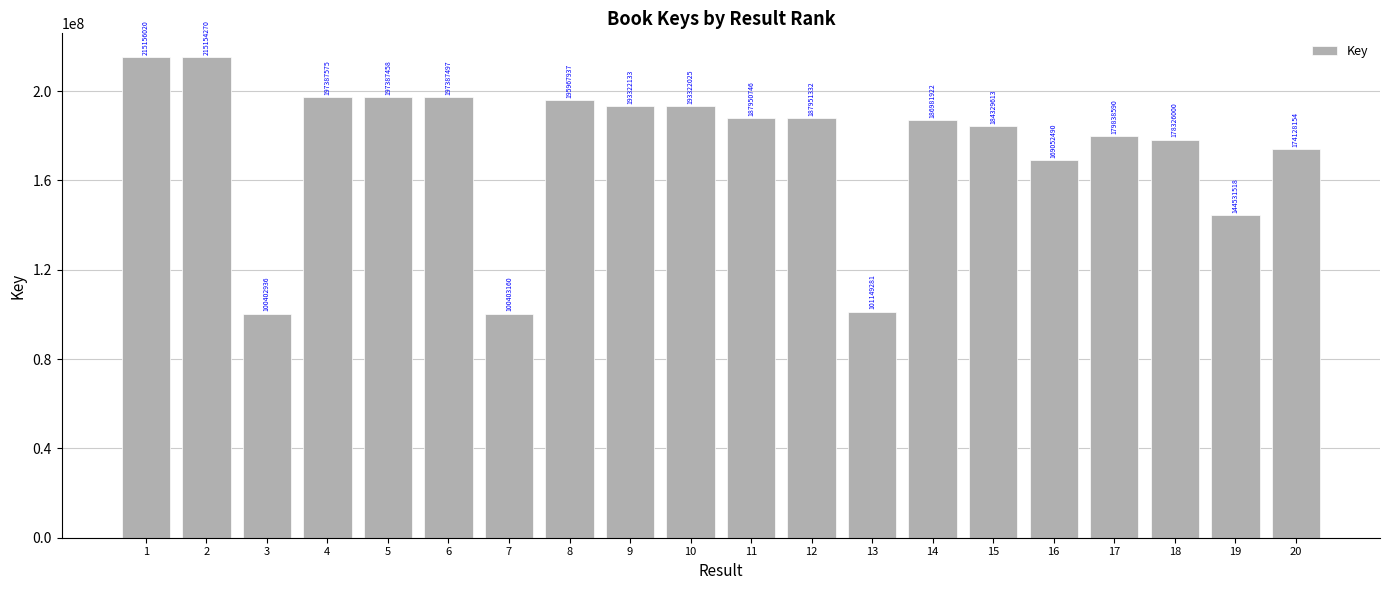

Is it true that the value at 10 is 193322025?

True